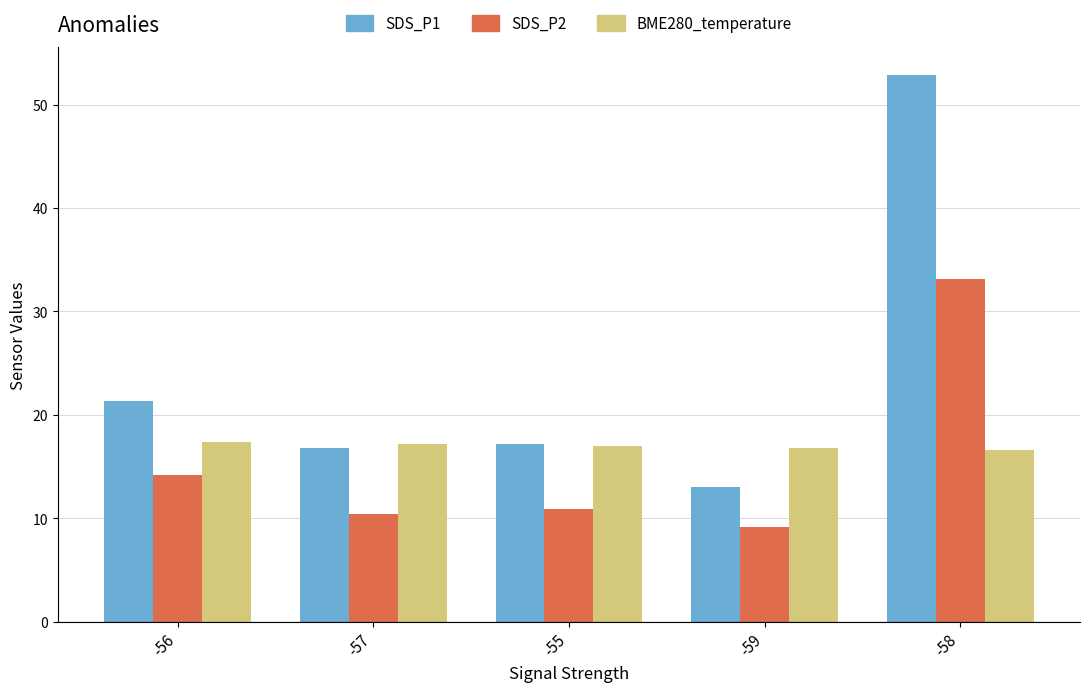

What is the spread (max minus min) of values at -58?

36.2